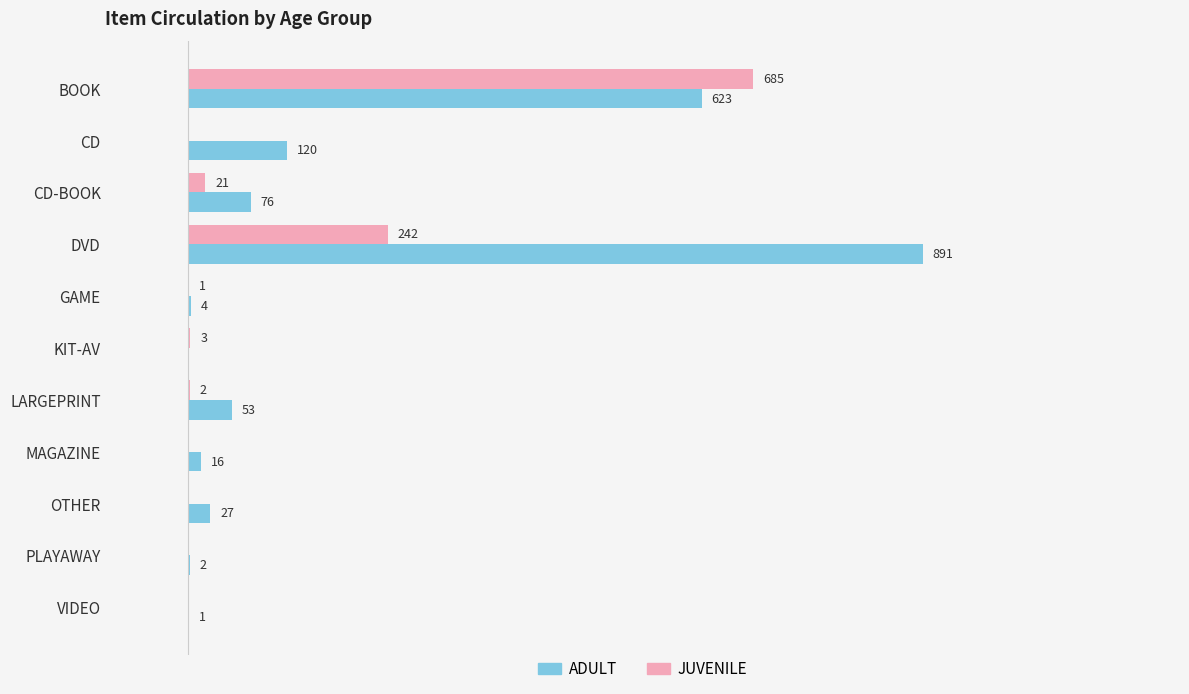

Which category has the highest value in the ADULT series?

DVD